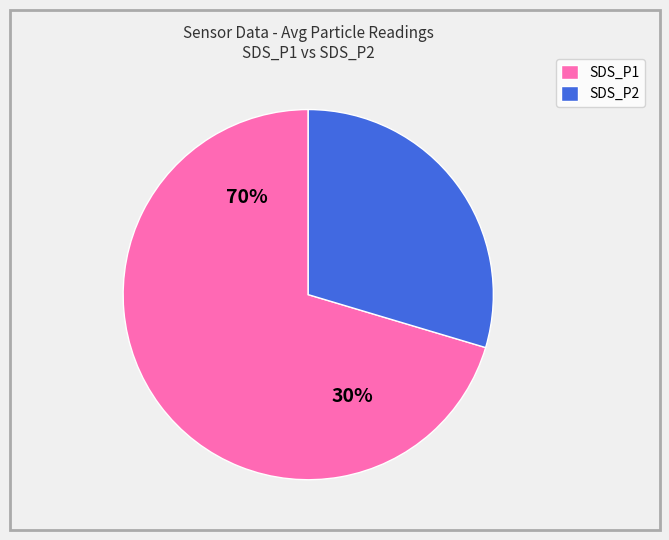

The SDS_P1 slice represents 57% of the pie. True or false?

False